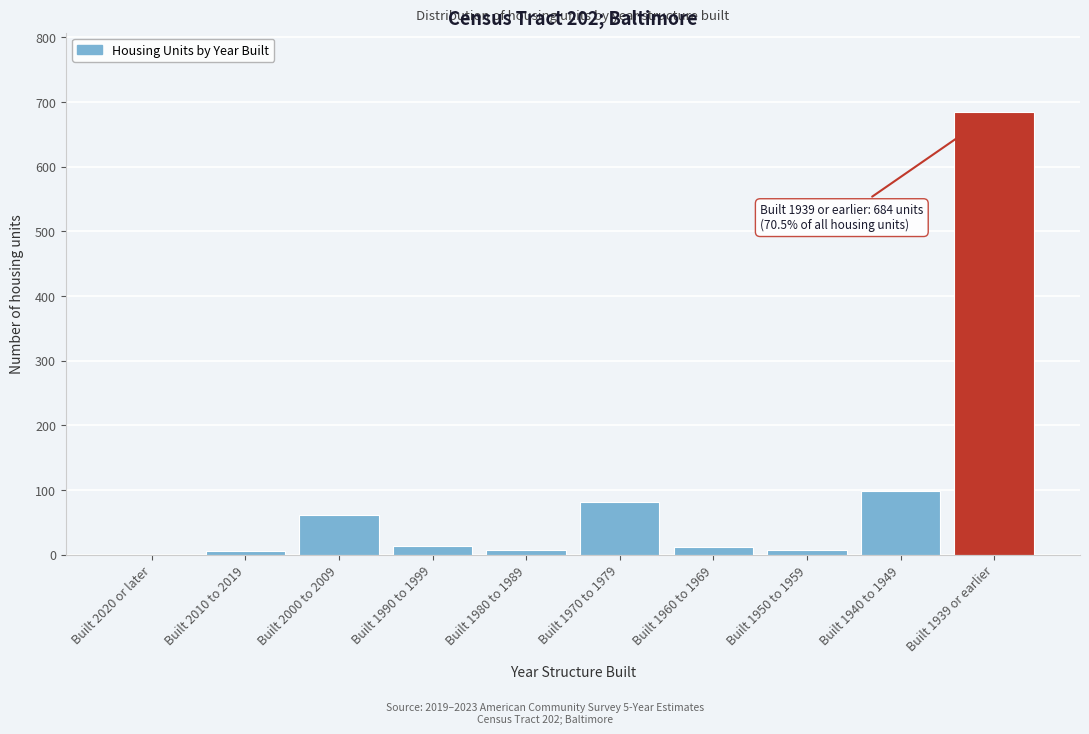

At which category does the chart reach its peak across all series?

Built 1939 or earlier